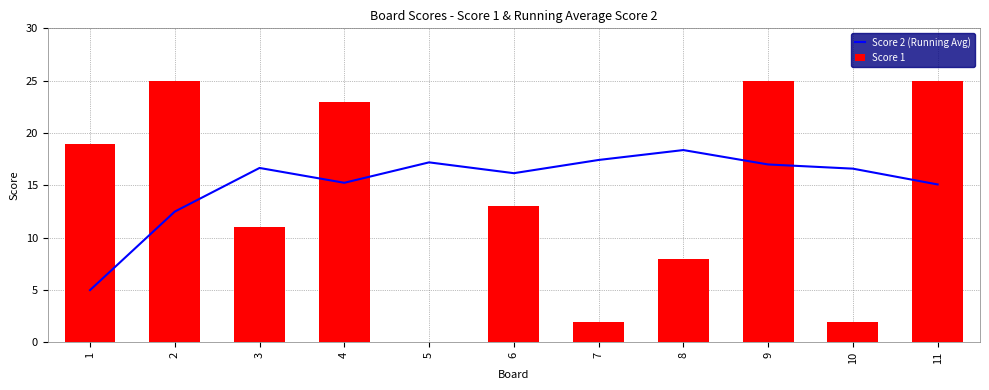

List the series in order of their peak value, lowest first.

Score 2 (Running Avg), Score 1